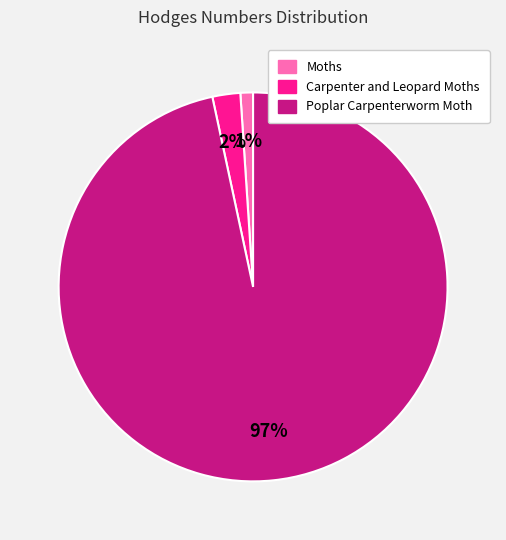

Does Poplar Carpenterworm Moth account for over 50% of the chart?

Yes